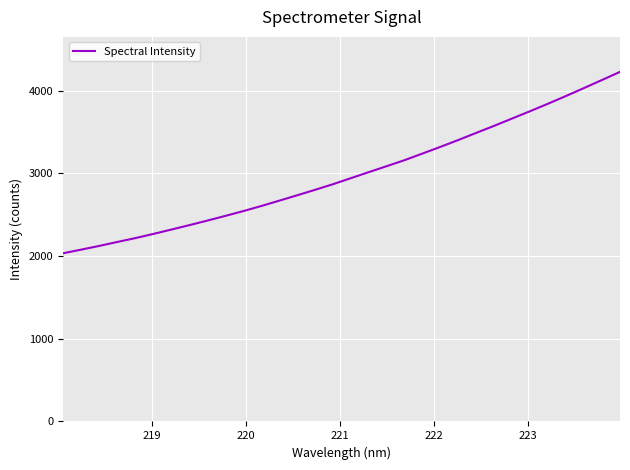

How many lines are shown in the chart?

1